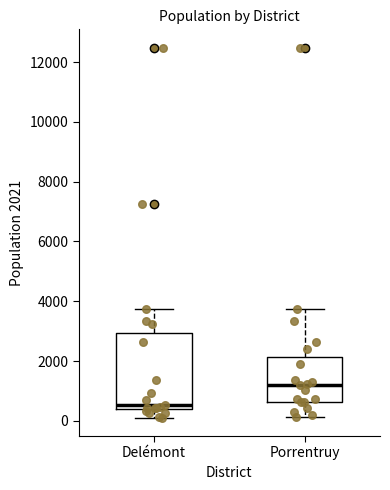

Where is the lower edge of the box for Delémont on the y-axis? The values are not printed on the chart, so give them approximately, as read against the axis.

400